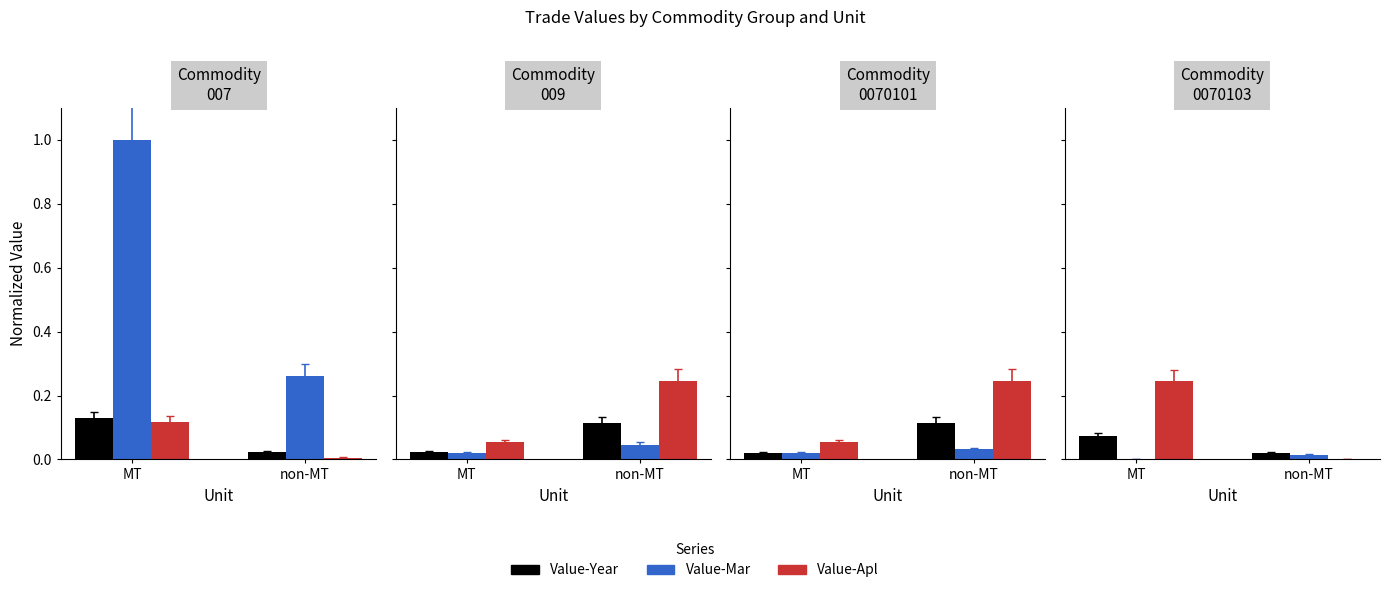

How many groups of bars are there?

2